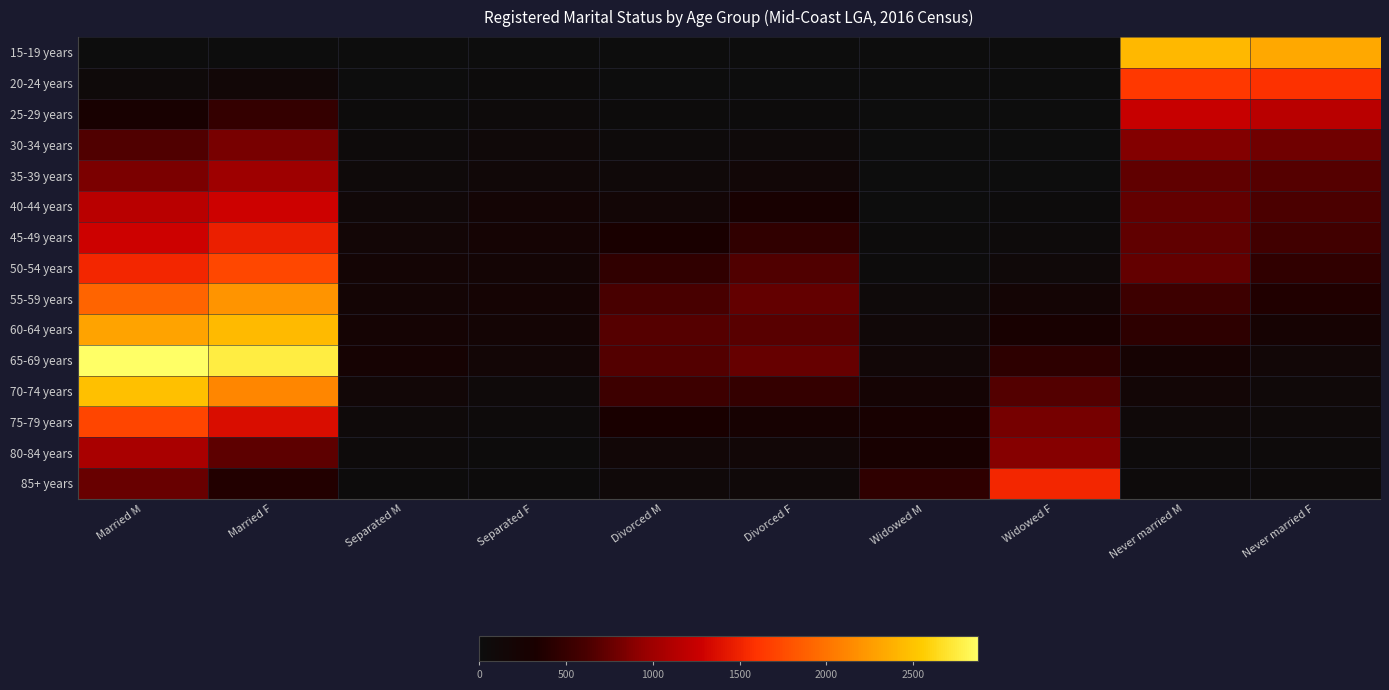

Reading left to right, what are all the values shown in this chart?

15-19 years: Married M=6	Married F=0	Separated M=0	Separated F=4	Divorced M=4	Divorced F=0	Widowed M=0	Widowed F=0	Never married M=2432	Never married F=2333
20-24 years: Married M=62	Married F=124	Separated M=6	Separated F=15	Divorced M=0	Divorced F=6	Widowed M=3	Widowed F=3	Never married M=1633	Never married F=1595
25-29 years: Married M=279	Married F=492	Separated M=32	Separated F=51	Divorced M=14	Divorced F=29	Widowed M=0	Widowed F=0	Never married M=1253	Never married F=1165
30-34 years: Married M=662	Married F=822	Separated M=42	Separated F=100	Divorced M=35	Divorced F=60	Widowed M=4	Widowed F=9	Never married M=871	Never married F=795
35-39 years: Married M=838	Married F=997	Separated M=77	Separated F=106	Divorced M=88	Divorced F=130	Widowed M=5	Widowed F=8	Never married M=719	Never married F=678
40-44 years: Married M=1158	Married F=1281	Separated M=114	Separated F=195	Divorced M=168	Divorced F=298	Widowed M=9	Widowed F=25	Never married M=733	Never married F=633
45-49 years: Married M=1285	Married F=1480	Separated M=168	Separated F=206	Divorced M=318	Divorced F=462	Widowed M=19	Widowed F=52	Never married M=730	Never married F=569
50-54 years: Married M=1527	Married F=1726	Separated M=190	Separated F=201	Divorced M=464	Divorced F=658	Widowed M=25	Widowed F=92	Never married M=733	Never married F=463
55-59 years: Married M=1905	Married F=2208	Separated M=202	Separated F=208	Divorced M=611	Divorced F=738	Widowed M=66	Widowed F=192	Never married M=549	Never married F=362
60-64 years: Married M=2296	Married F=2441	Separated M=216	Separated F=182	Divorced M=677	Divorced F=686	Widowed M=115	Widowed F=283	Never married M=439	Never married F=245
65-69 years: Married M=2876	Married F=2762	Separated M=232	Separated F=168	Divorced M=669	Divorced F=745	Widowed M=144	Widowed F=440	Never married M=234	Never married F=157
70-74 years: Married M=2479	Married F=2116	Separated M=142	Separated F=78	Divorced M=546	Divorced F=490	Widowed M=209	Widowed F=663	Never married M=170	Never married F=95
75-79 years: Married M=1716	Married F=1360	Separated M=76	Separated F=38	Divorced M=308	Divorced F=254	Widowed M=270	Widowed F=818	Never married M=93	Never married F=57
80-84 years: Married M=1066	Married F=718	Separated M=37	Separated F=26	Divorced M=151	Divorced F=127	Widowed M=285	Widowed F=881	Never married M=55	Never married F=43
85+ years: Married M=763	Married F=378	Separated M=22	Separated F=14	Divorced M=86	Divorced F=86	Widowed M=459	Widowed F=1522	Never married M=35	Never married F=46